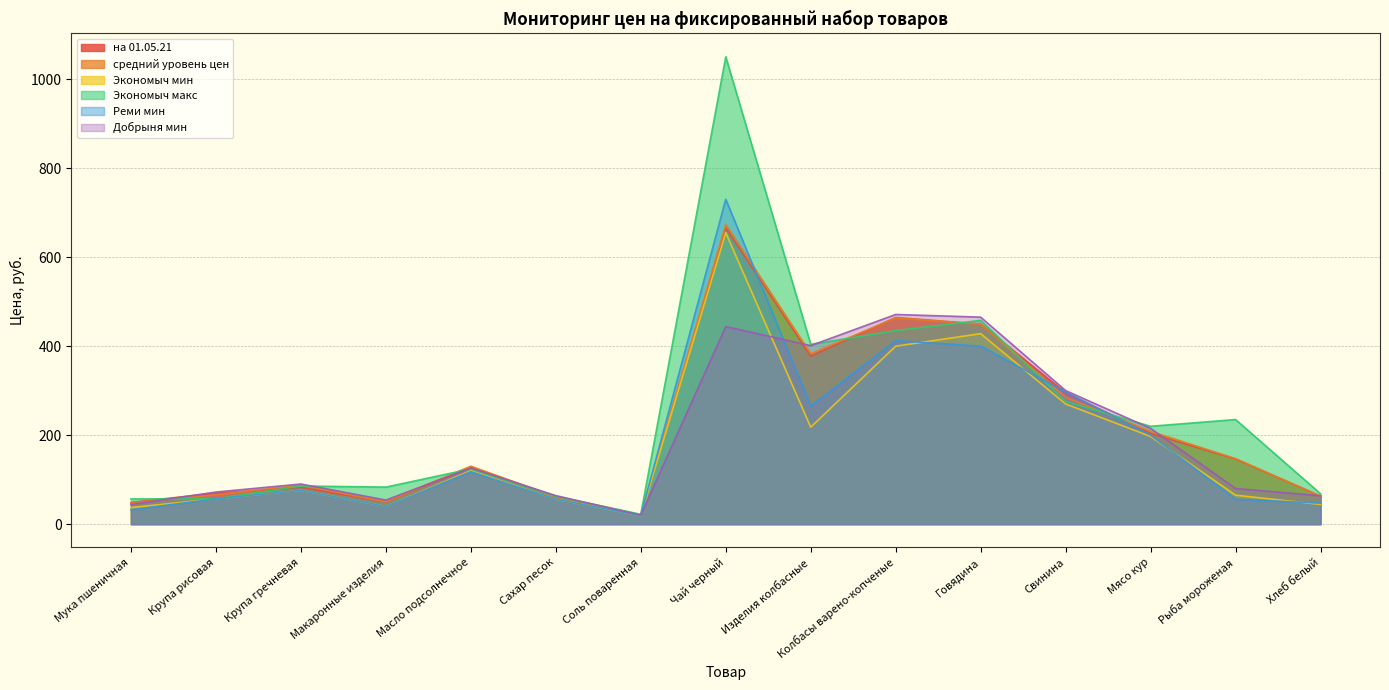

What is the label of the 11th point from the left?

Говядина